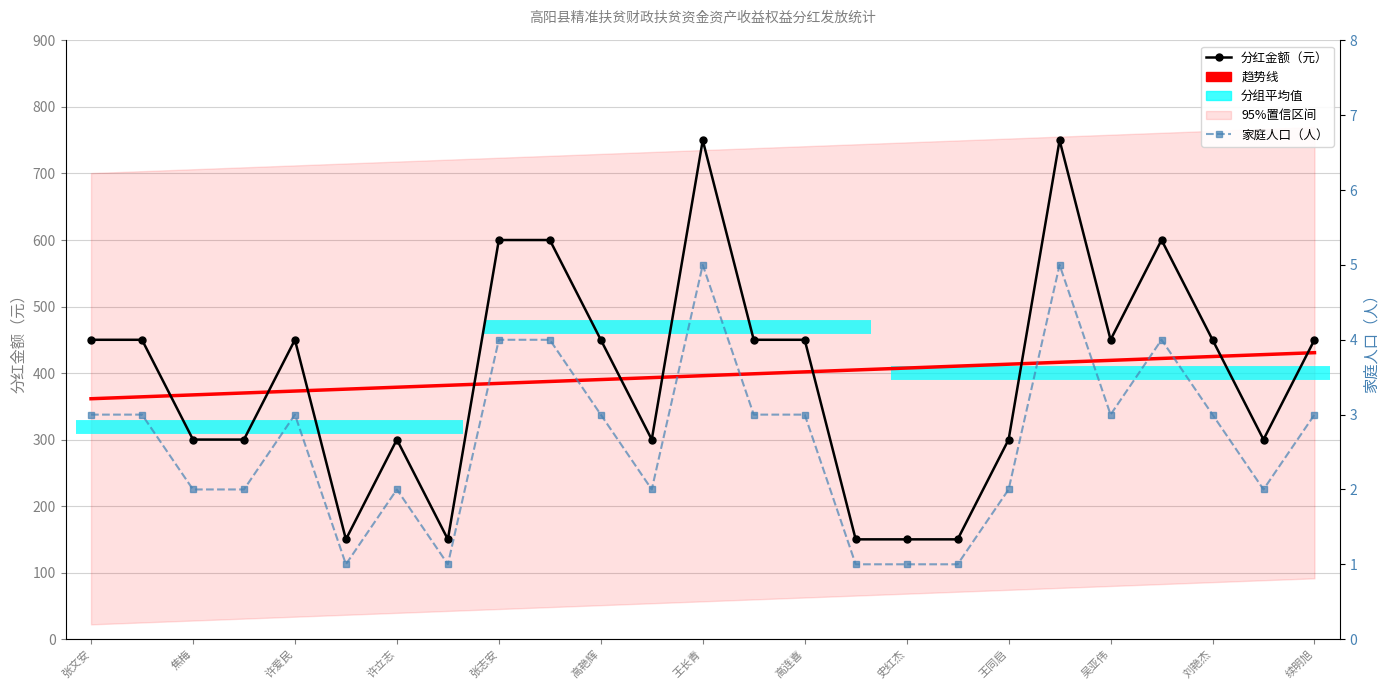

Which series has the largest range (max minus min)?

家庭人口